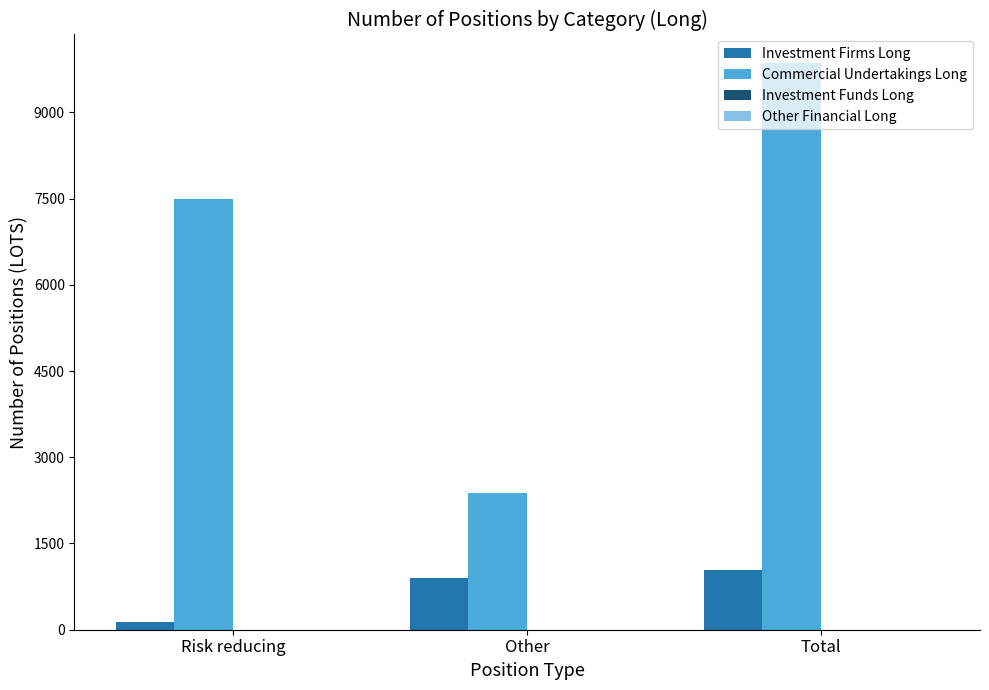

How many categories are shown in the chart?

3